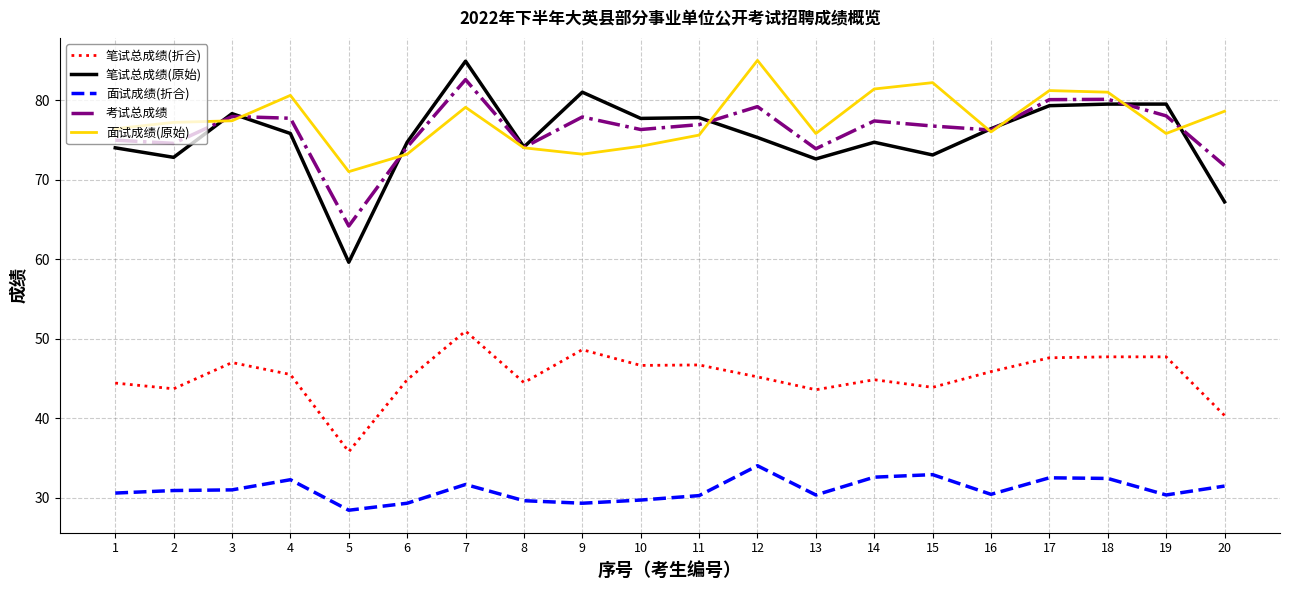

Is it true that 笔试总成绩(折合) equals 71.3 at 14?

False